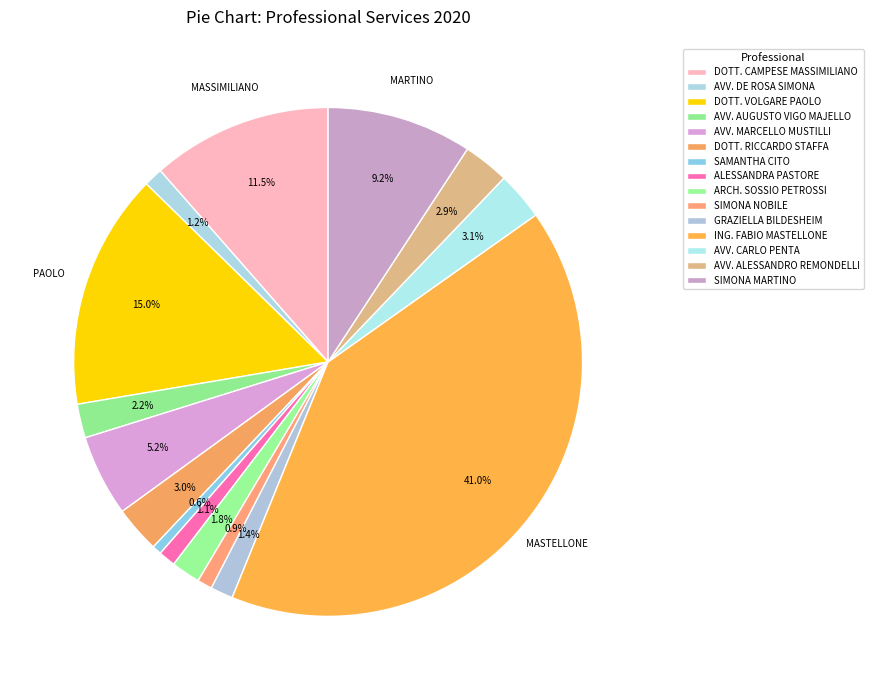

To the nearest percent, what portion does DOTT. RICCARDO STAFFA represent?

3%